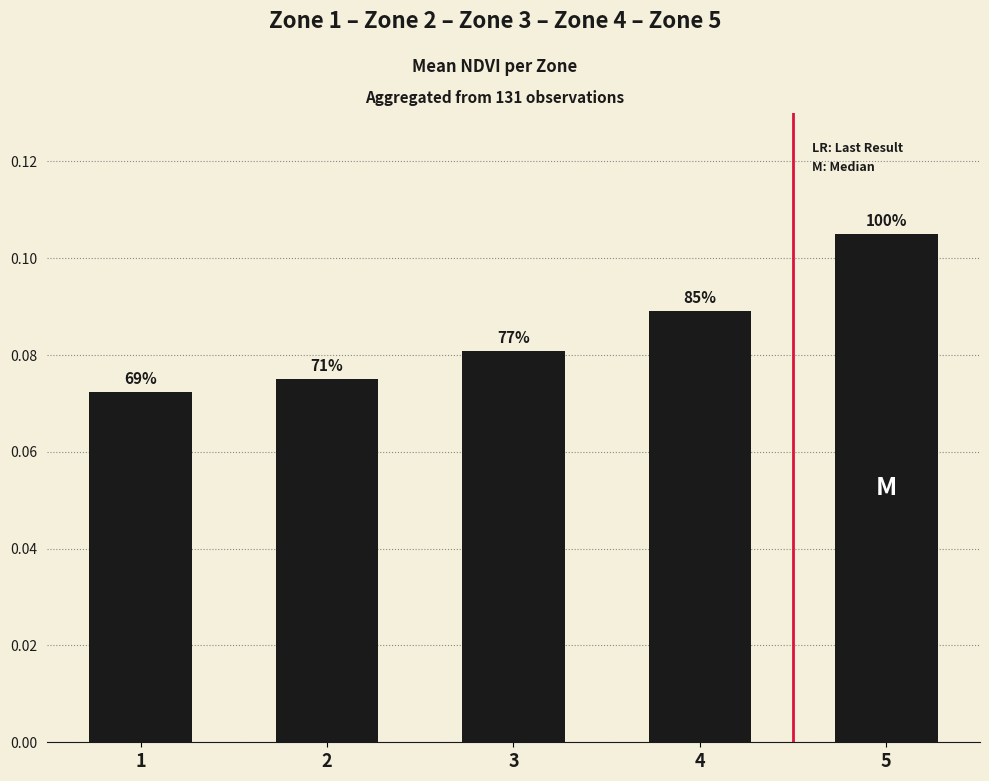

Are the bars horizontal?

No